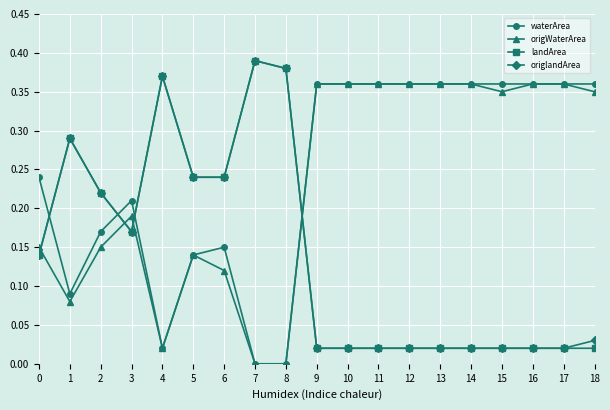

Is the value of origWaterArea at 10 greater than the value of origlandArea at 7?

No